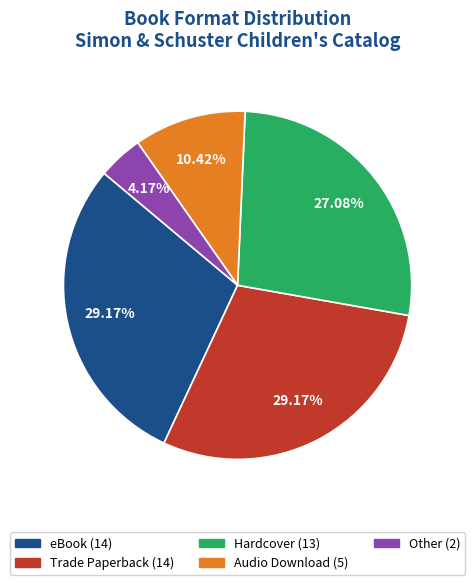

The Other slice represents 4% of the pie. True or false?

True